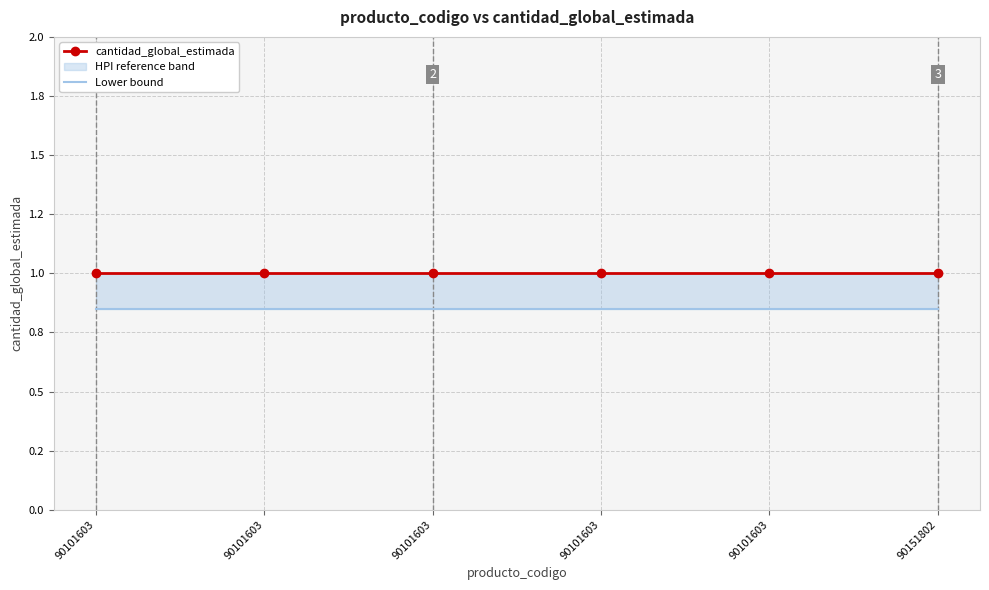

Between 90101603 and 90101603, which series saw the biggest shift?

cantidad_global_estimada